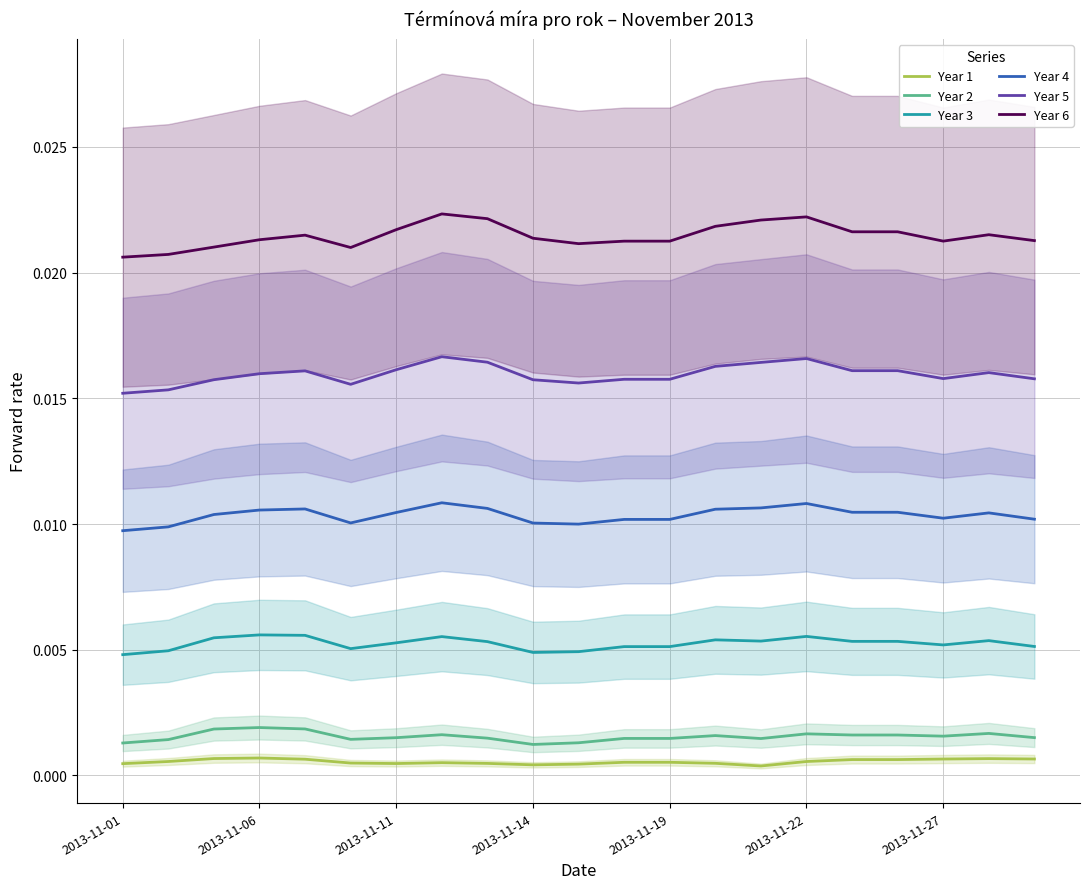

Count the number of categories in the chart.

21